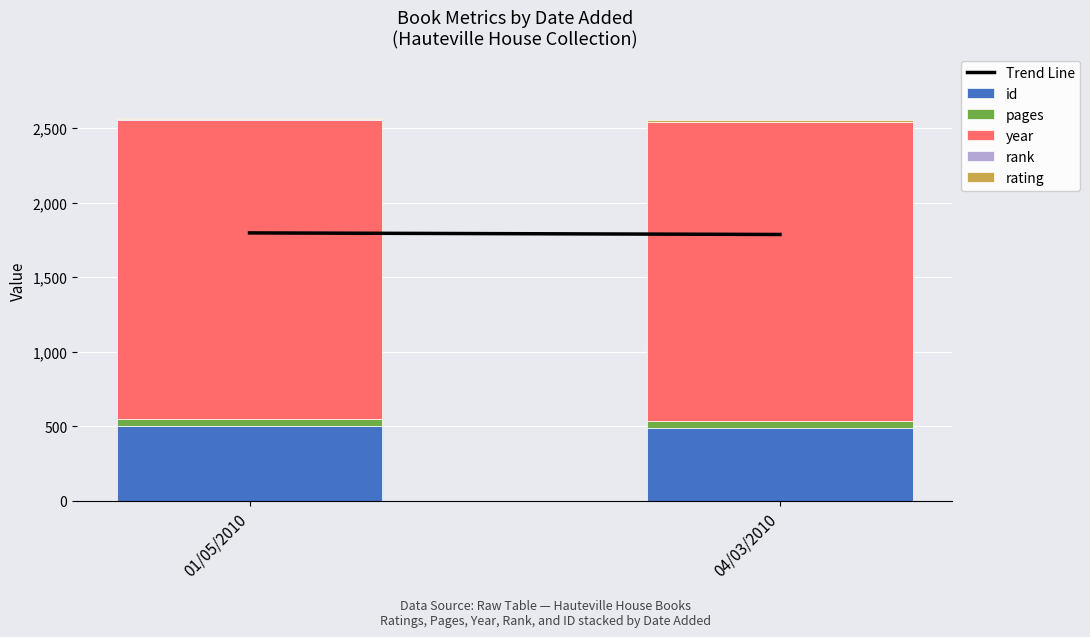

What is the sum of all id values?

993